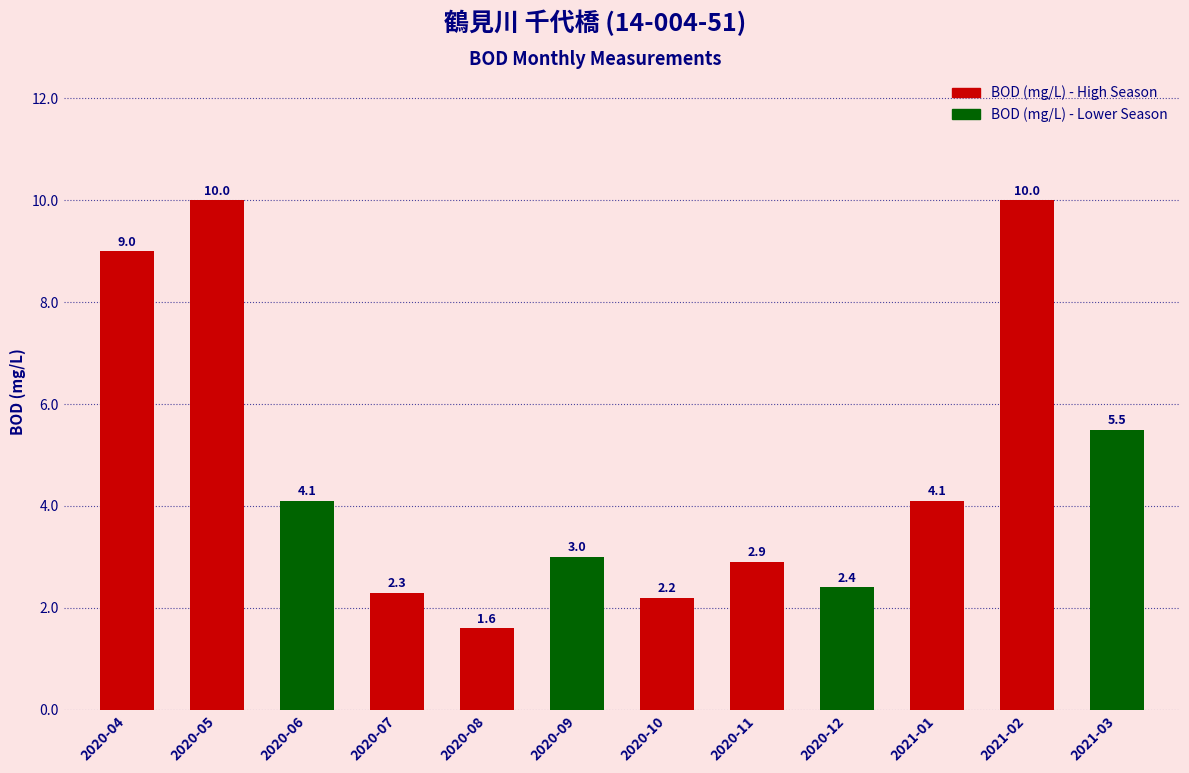

Which has a higher value, 2020-12 or 2020-11?

2020-11